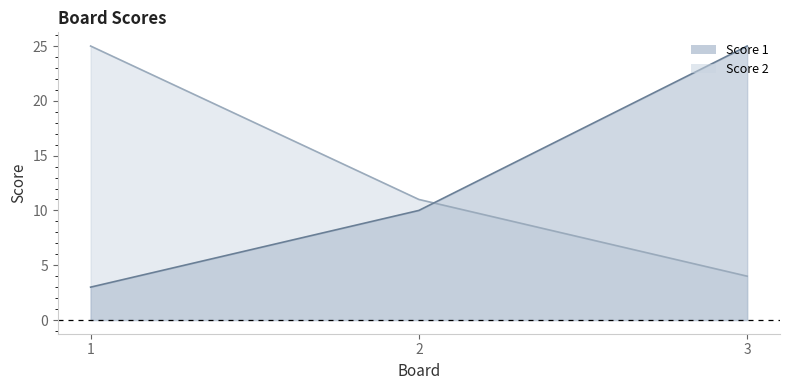

Reading left to right, what are all the values shown in this chart?

Score 1: 1=3	2=10	3=25
Score 2: 1=25	2=11	3=4